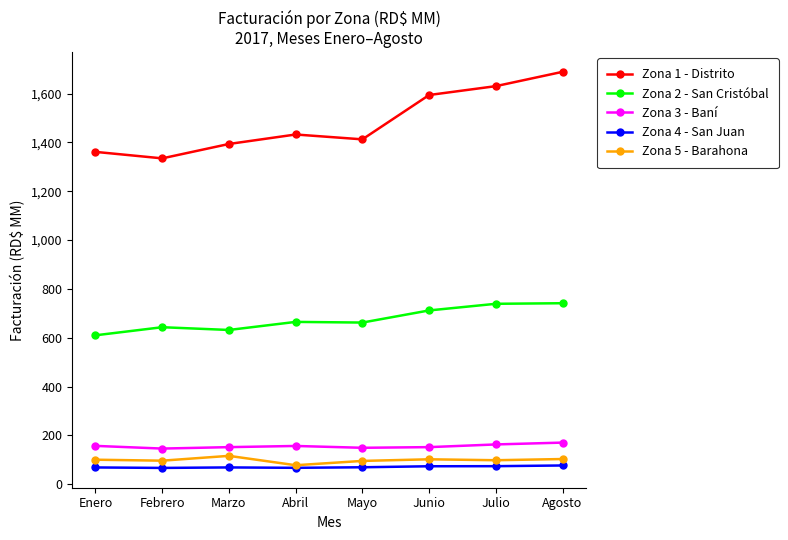

True or false: Zona 1 - Distrito and Zona 2 - San Cristóbal intersect in this chart.

False